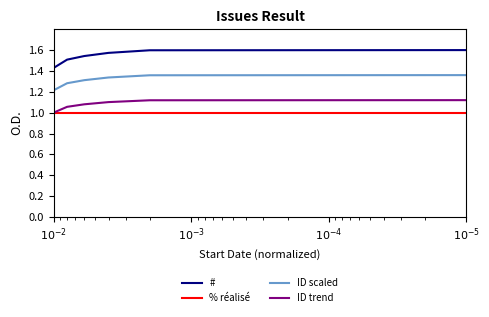

What is the highest value of the ID trend series?

1.1